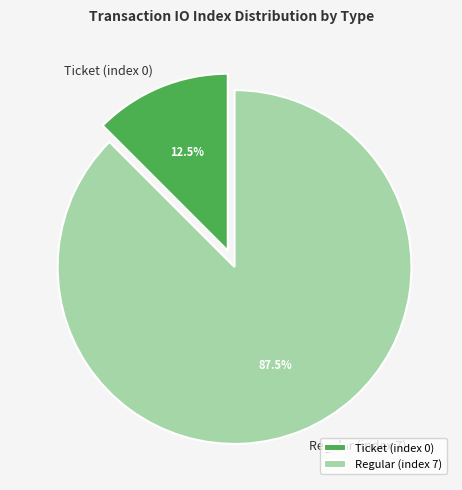

How many segments does this pie chart have?

2